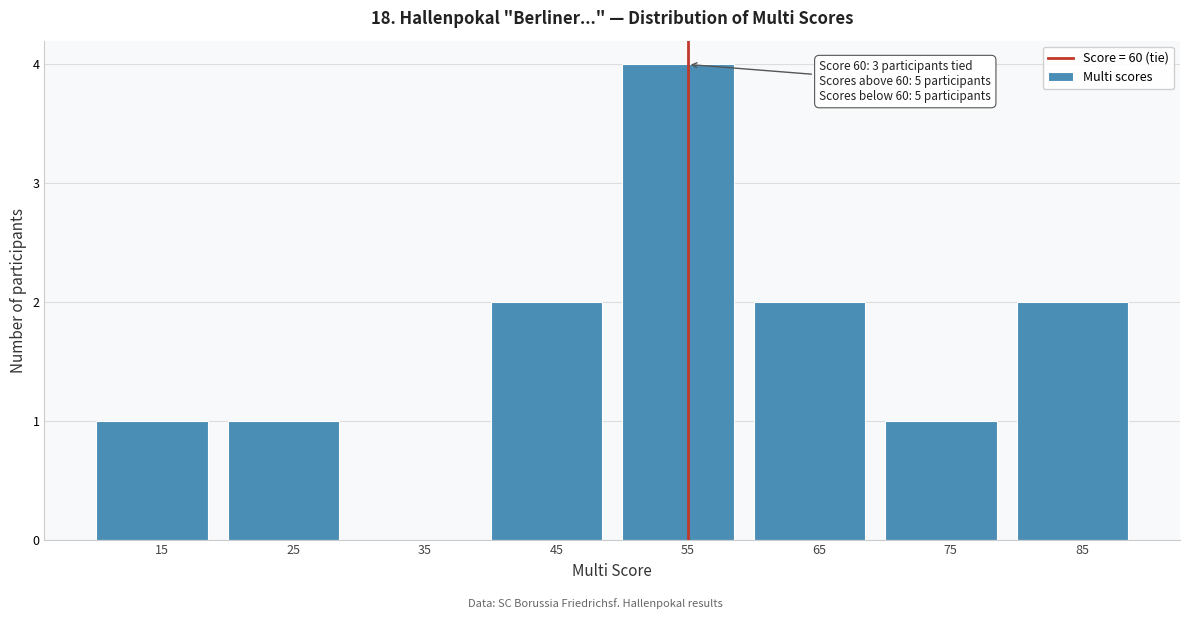

Reading right to left, transcribe all the data shown in this chart.

85=2	75=1	65=2	55=4	45=2	35=0	25=1	15=1